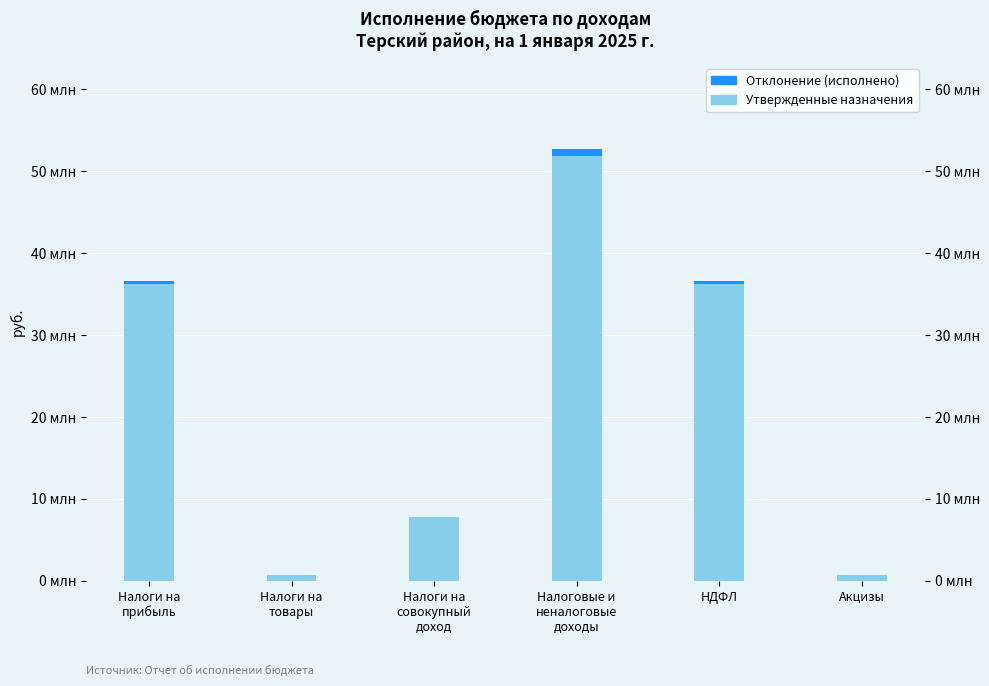

Between Налоги на
совокупный
доход and НДФЛ, which series saw the biggest shift?

Утвержденные назначения